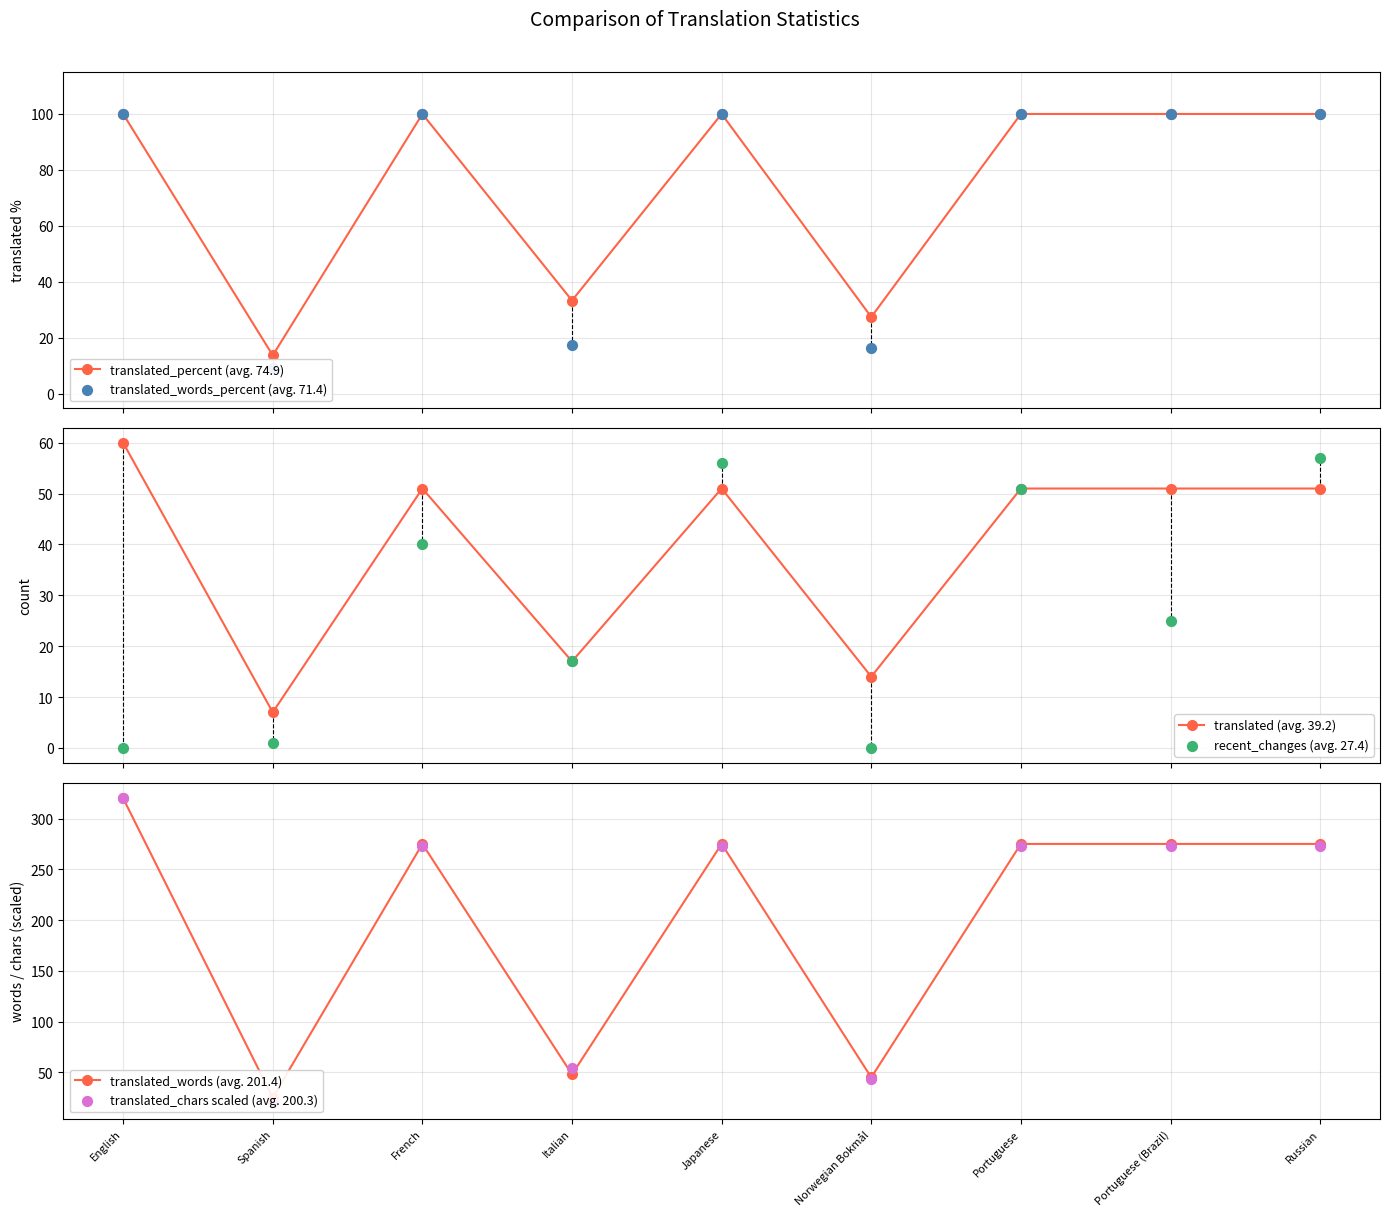

What are all the series names shown in the legend?

translated_percent (avg. 74.9), translated_words_percent (avg. 71.4), translated (avg. 39.2), recent_changes (avg. 27.4), translated_words (avg. 201.4), translated_chars scaled (avg. 200.3)